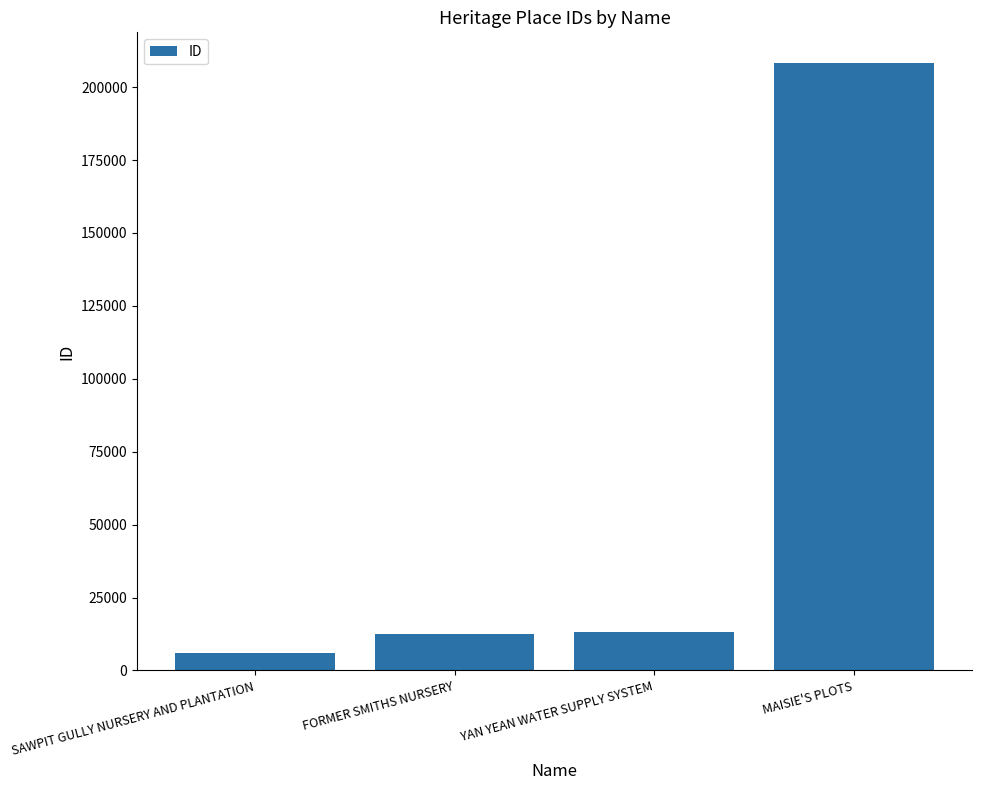

What is the value of the 1st bar from the left?

6069